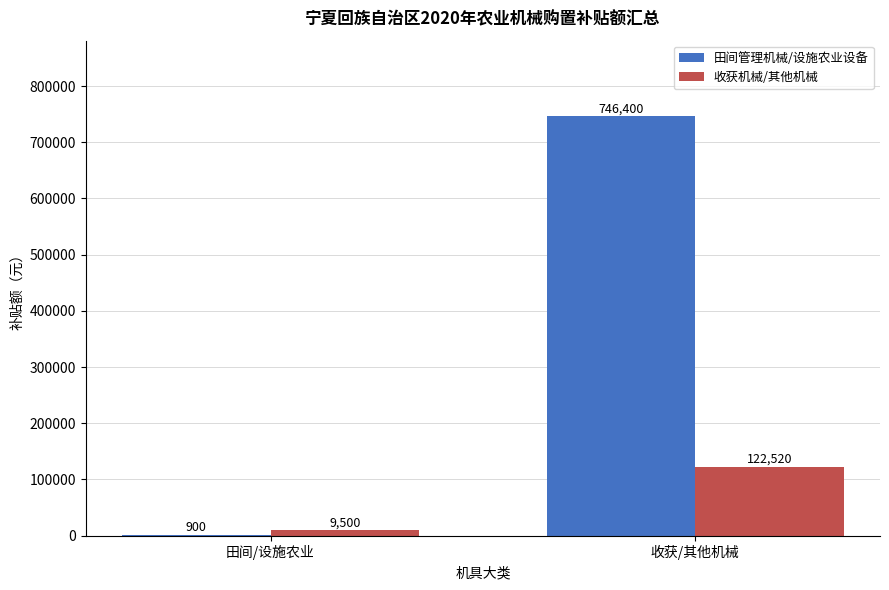

Is it true that 田间管理机械/设施农业设备 equals 746400 at 收获/其他机械?

True